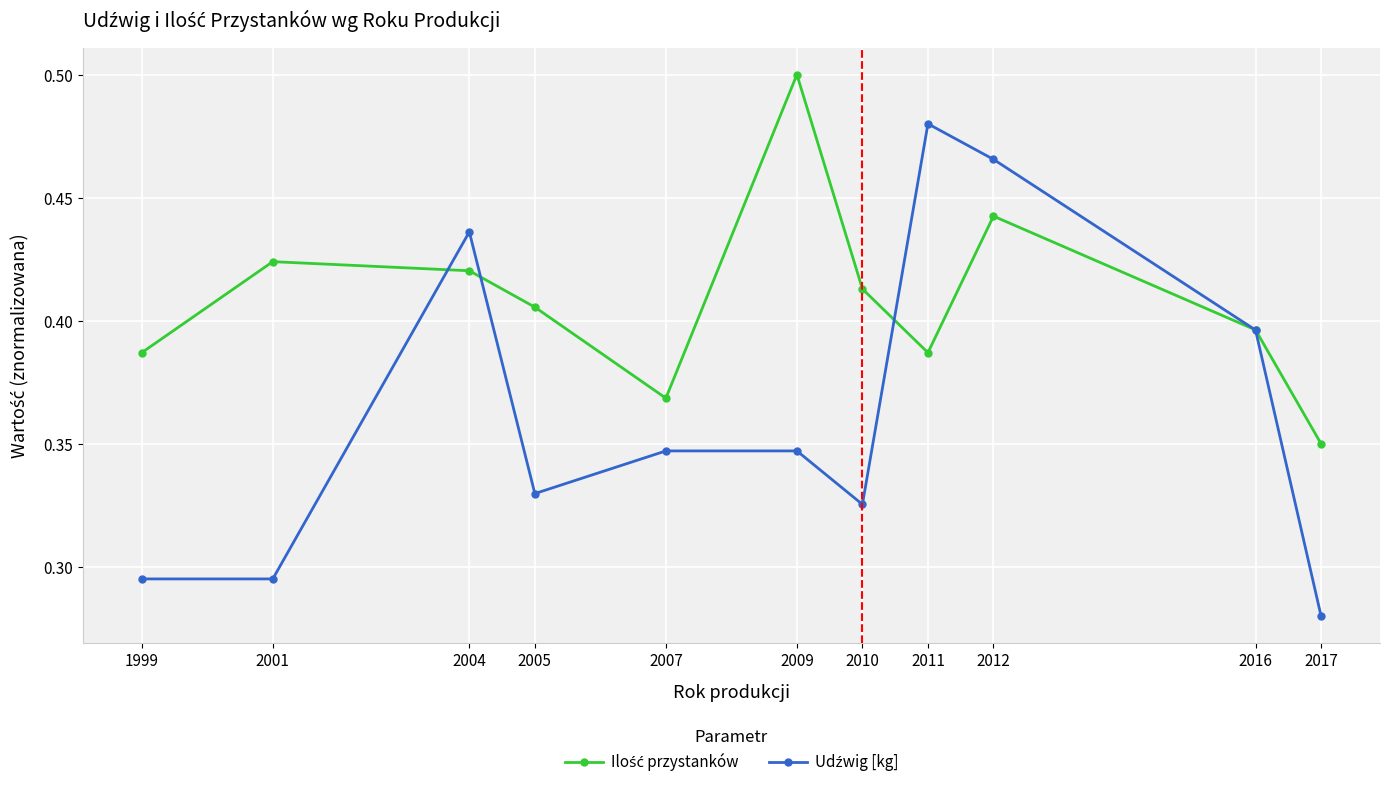

At how many categories does at least one series exceed 0?

11